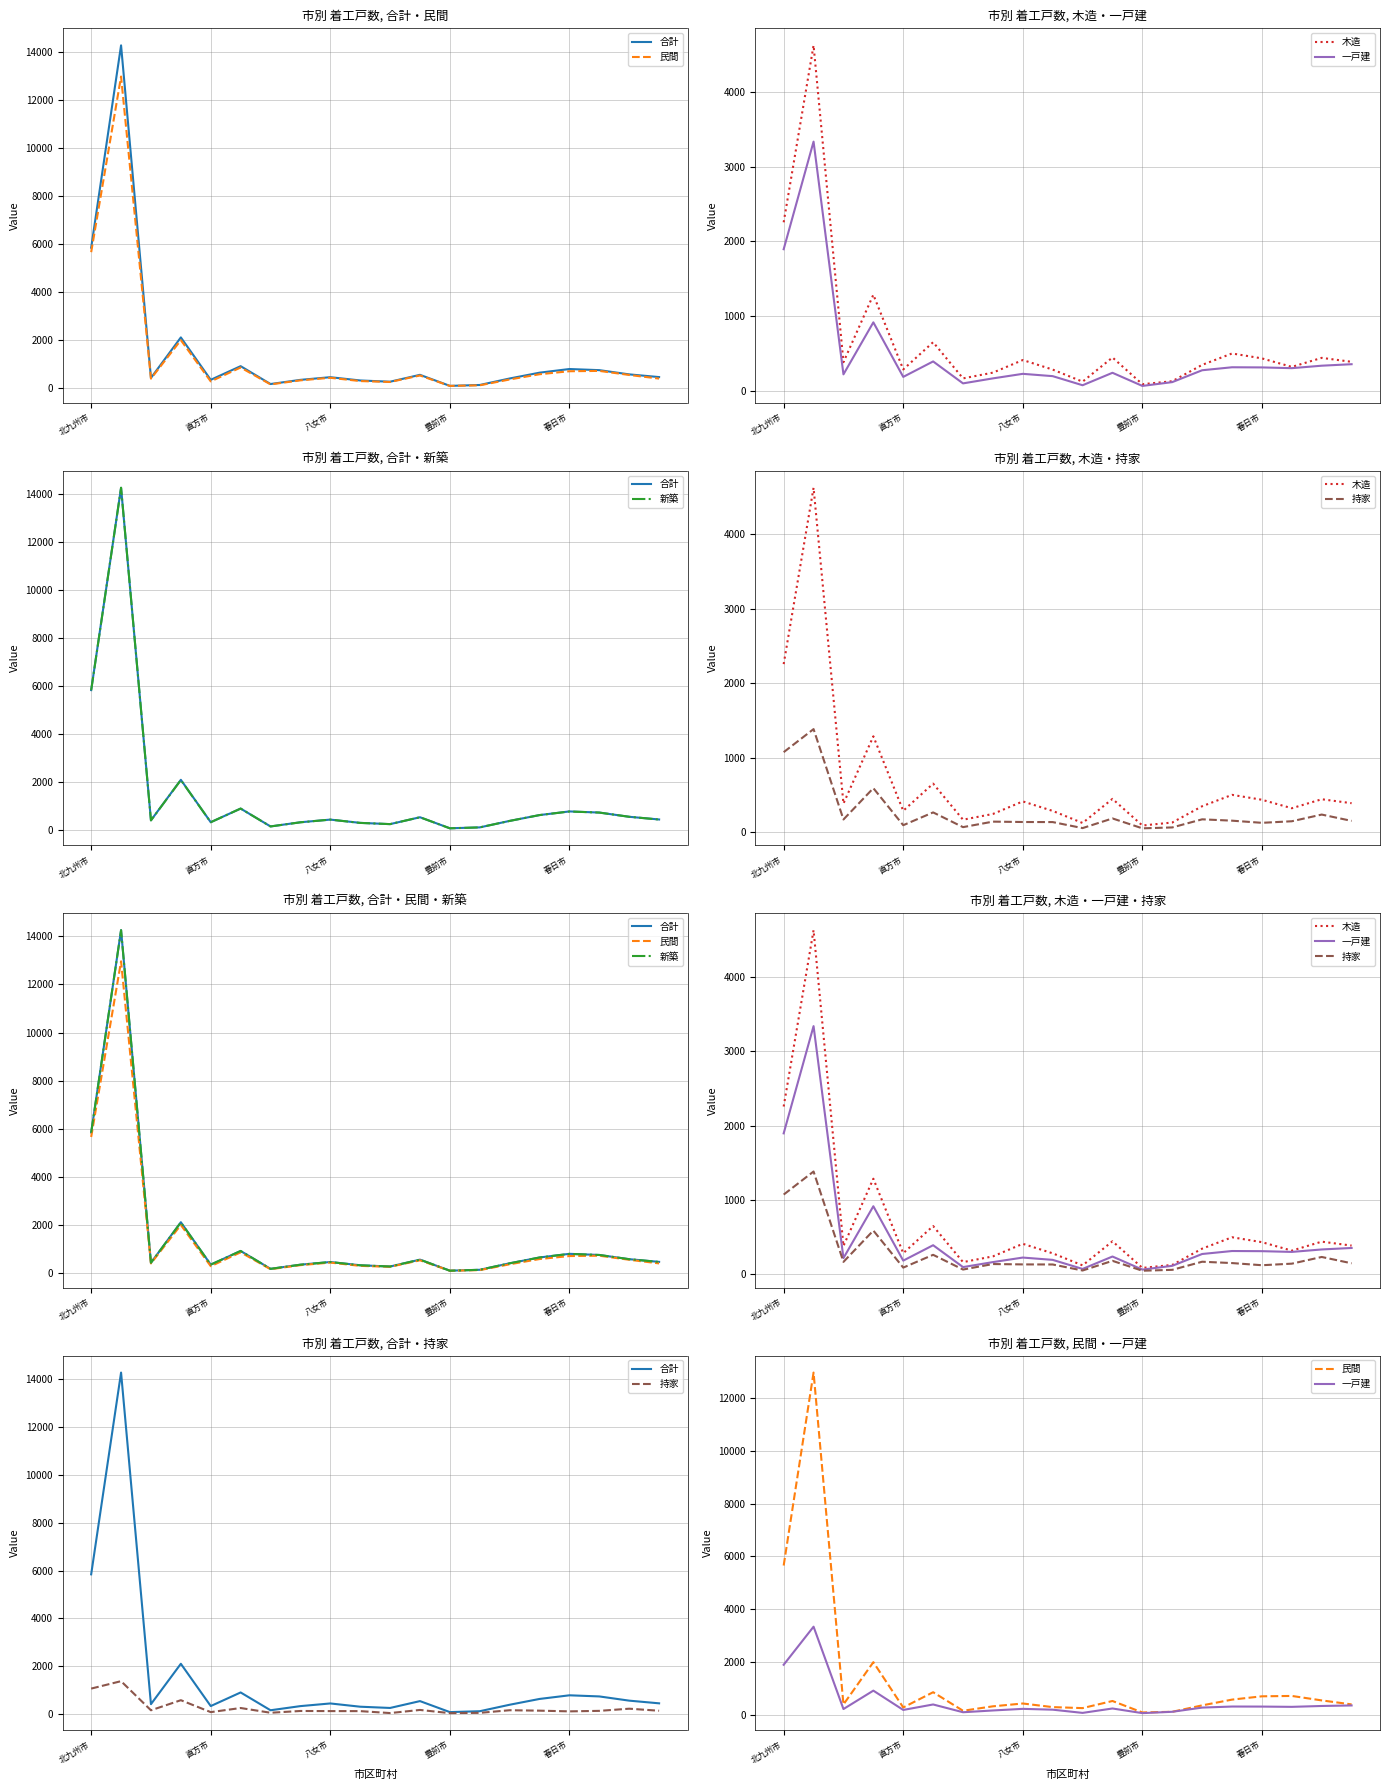

Where is 合計 nearest to the value 7175?

北九州市